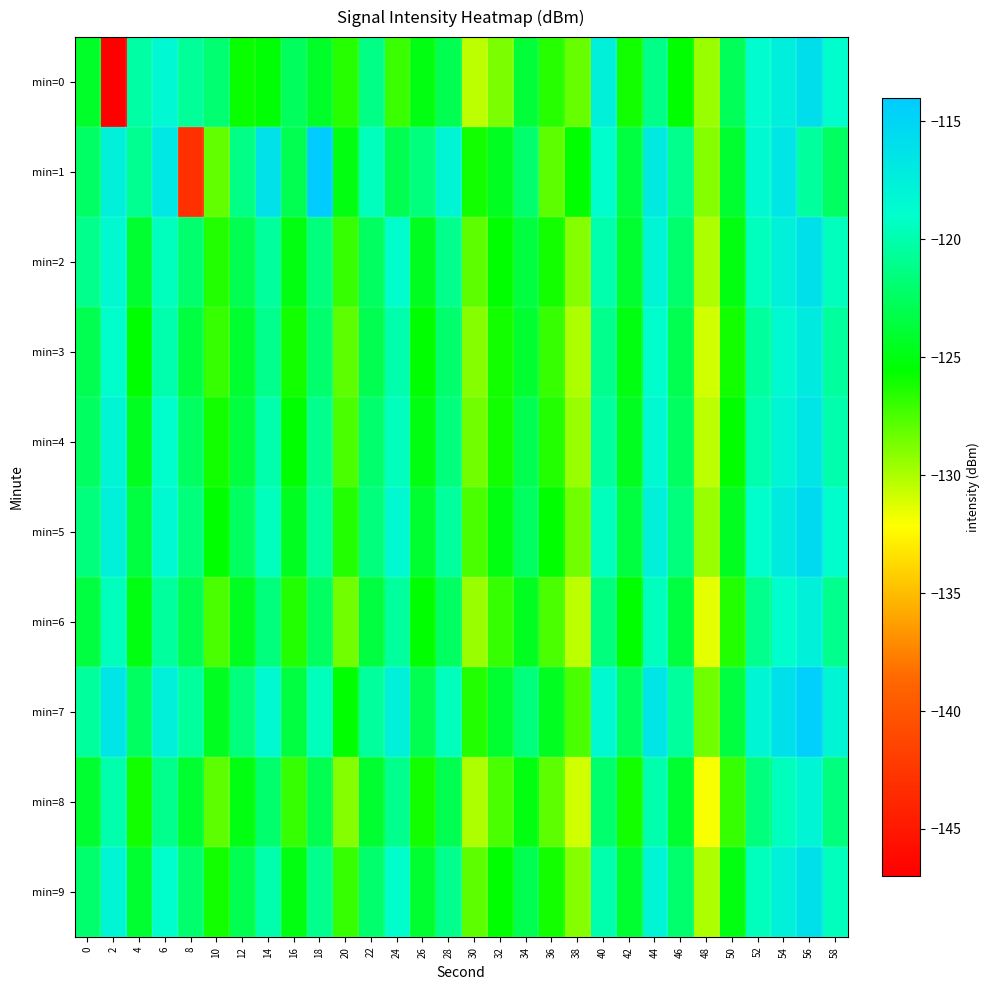

Which series has the widest spread of values?

min=0